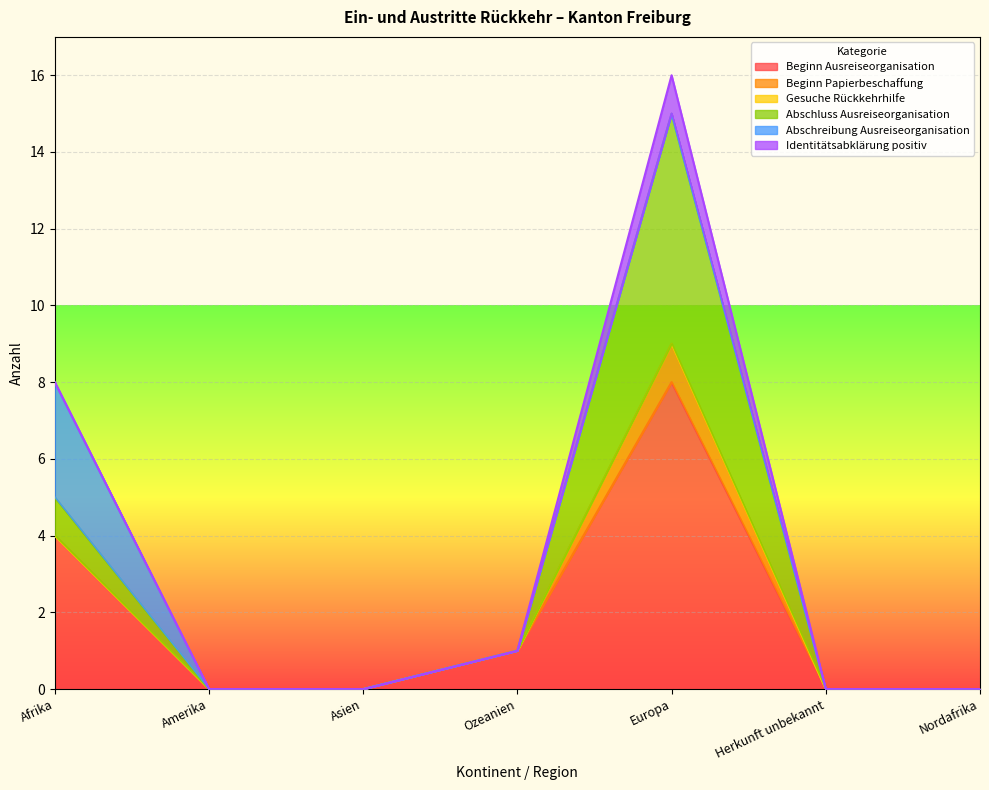

What is the label of the 4th point from the left?

Ozeanien